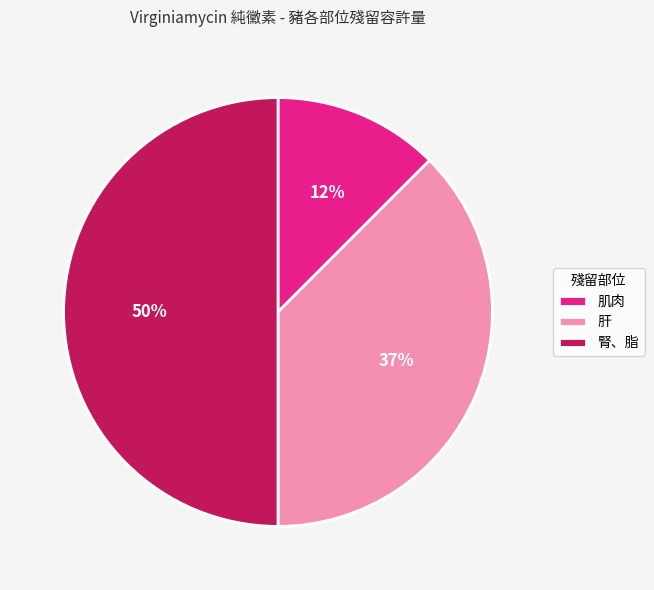

To the nearest percent, what is the combined percentage of 肝 and 肌肉?

50%